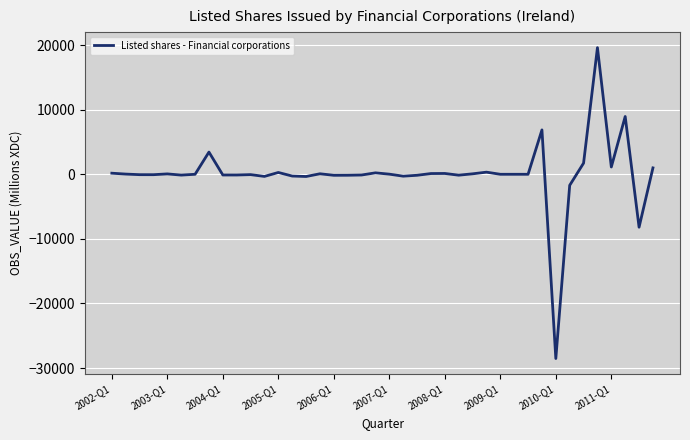

What is the greatest value displayed?

19609